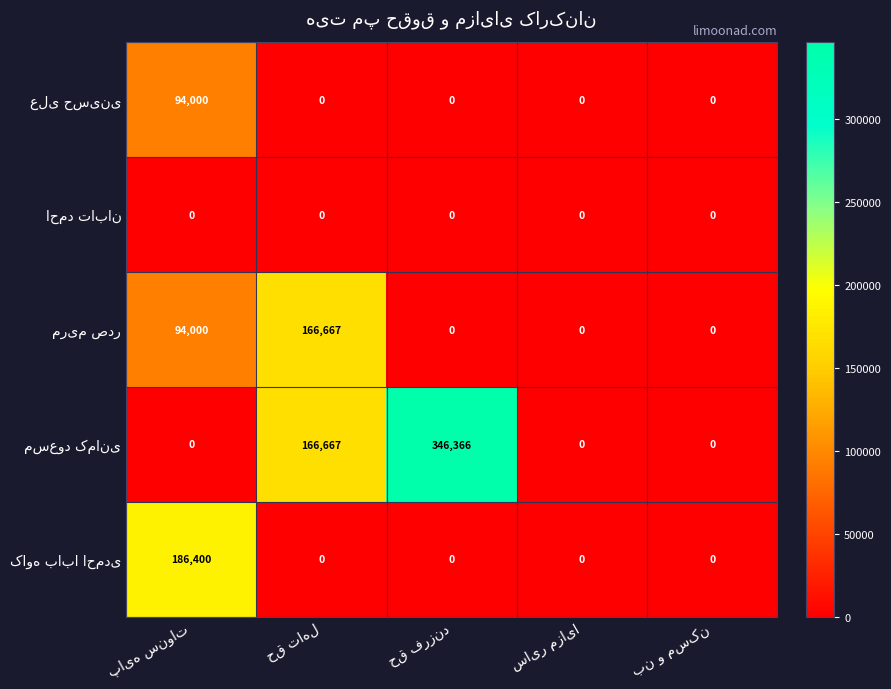

Which series has the largest range (max minus min)?

مسعود کمانی